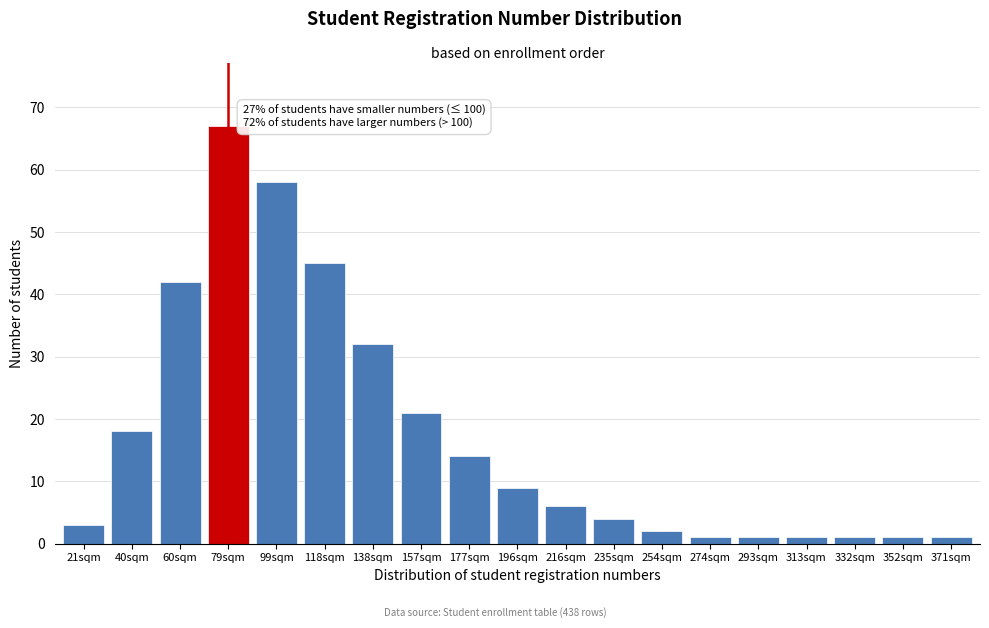

Reading left to right, extract all data points from this chart.

21sqm=3	40sqm=18	60sqm=42	79sqm=67	99sqm=58	118sqm=45	138sqm=32	157sqm=21	177sqm=14	196sqm=9	216sqm=6	235sqm=4	254sqm=2	274sqm=1	293sqm=1	313sqm=1	332sqm=1	352sqm=1	371sqm=1